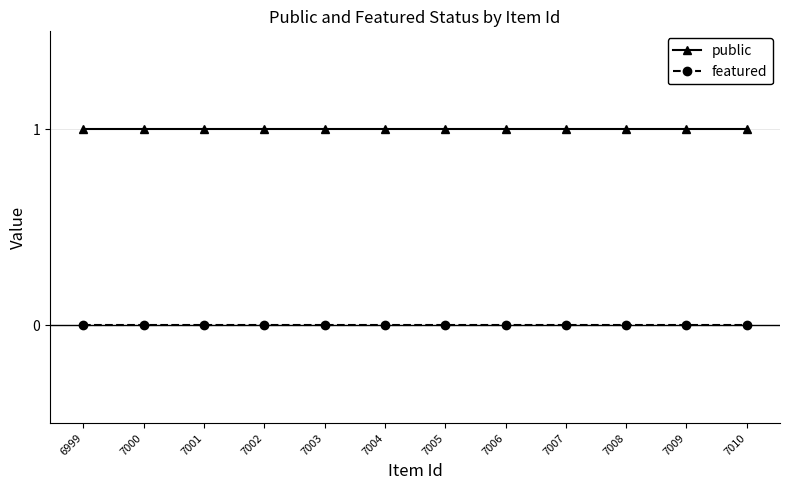

True or false: featured and public cross at least once.

False